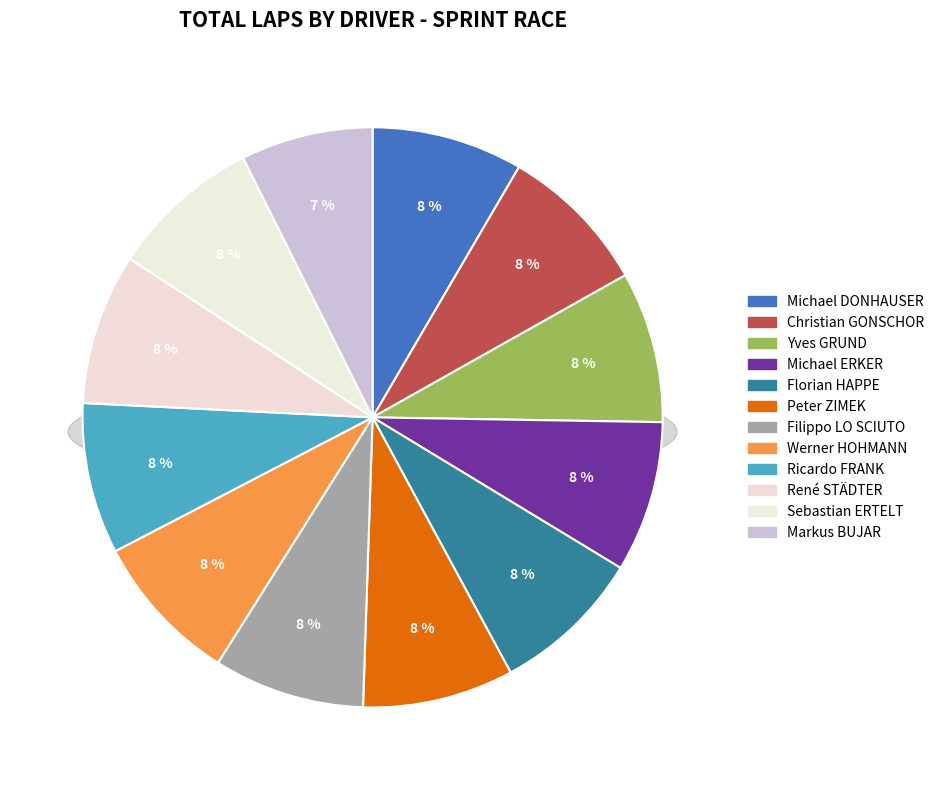

Combined, what portion of the pie is Florian HAPPE and Christian GONSCHOR?

16.8%